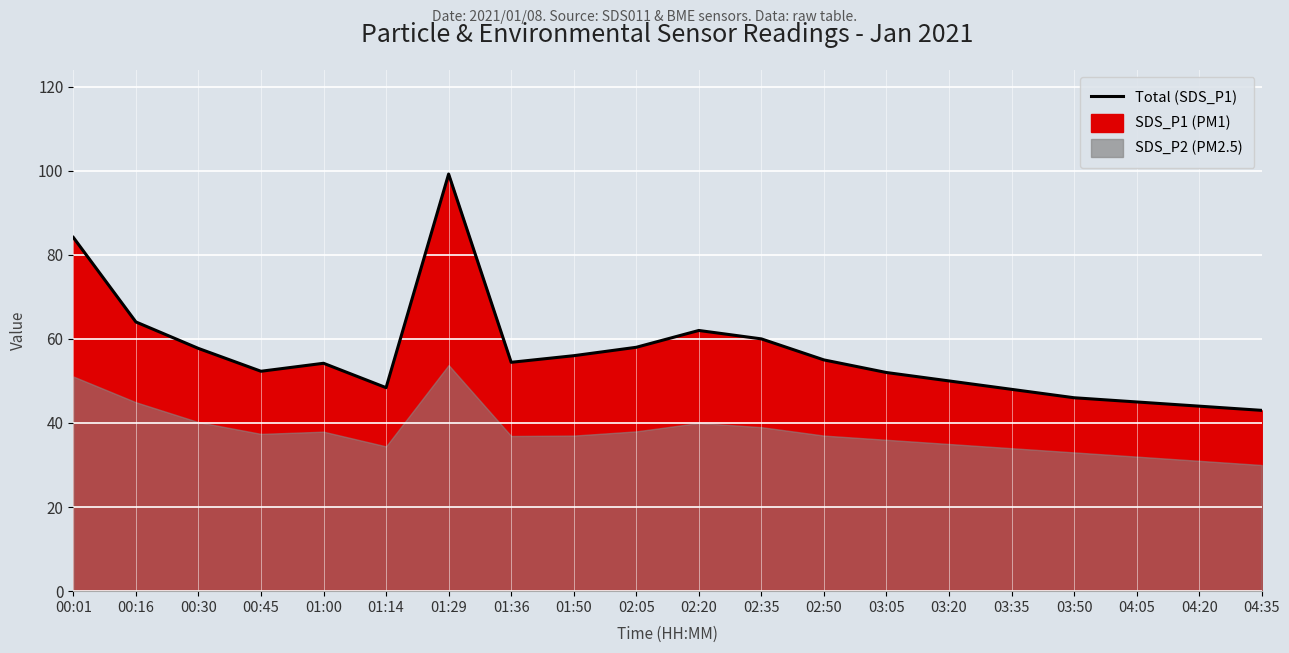

How many lines are shown in the chart?

1